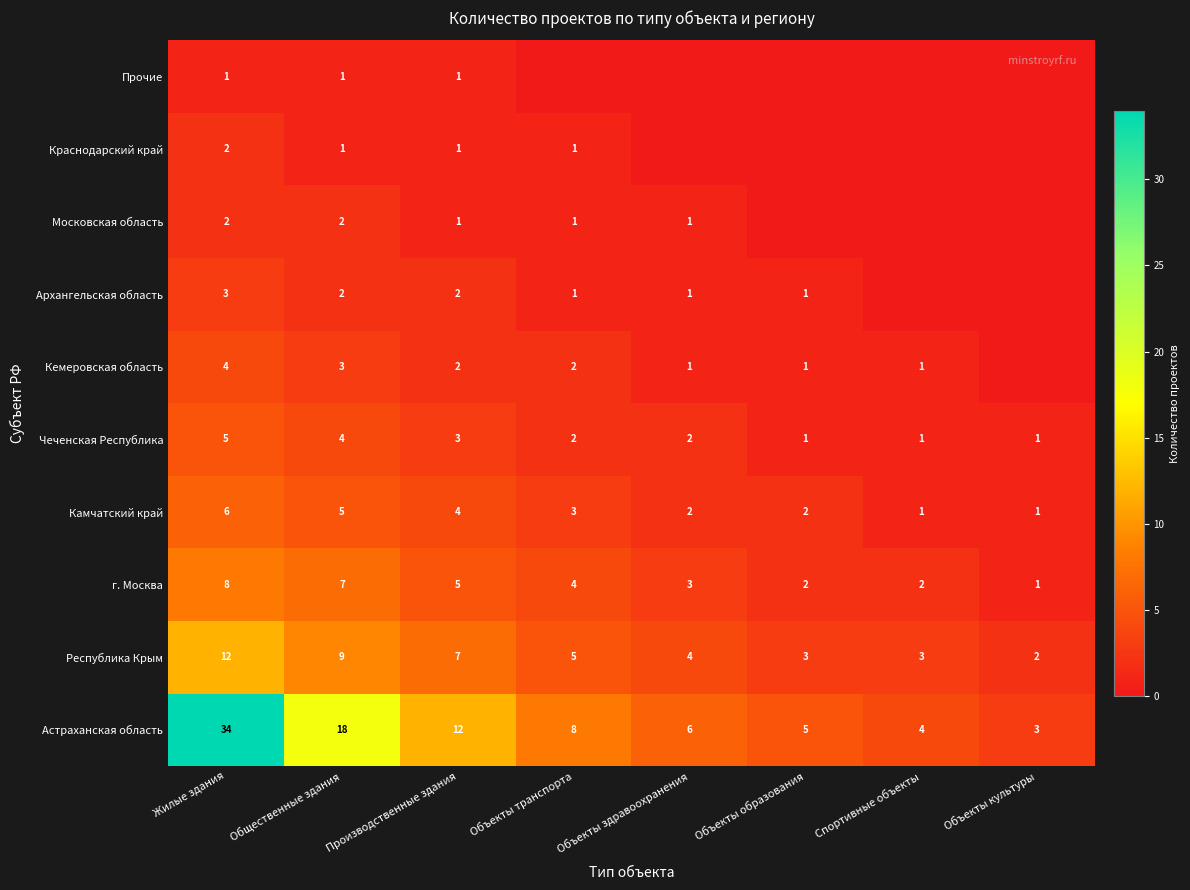

Count the number of data series in this chart.

10